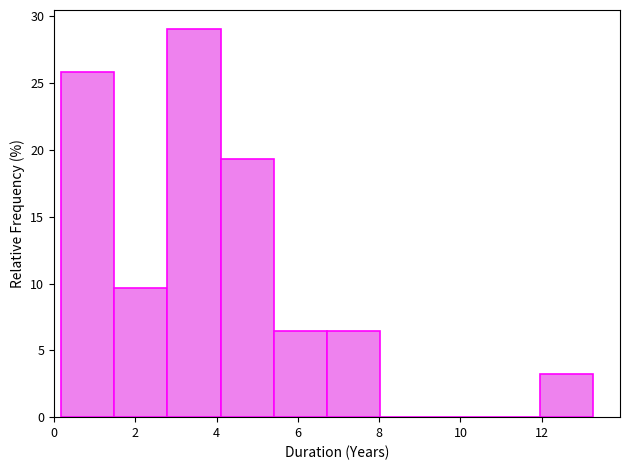

Over which range of the x-axis is the bar tallest?

2.8 to 4.2